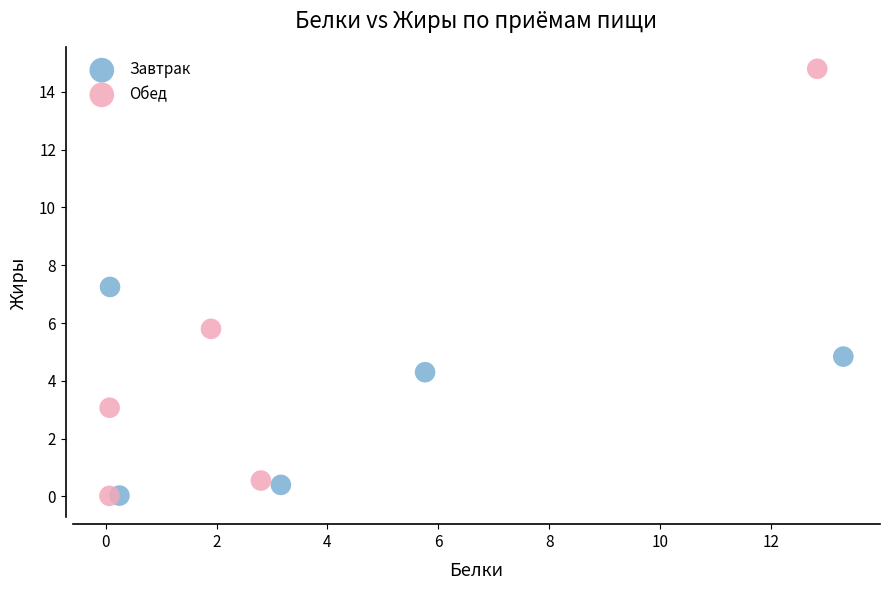

Which series contains the highest Y value?

Обед